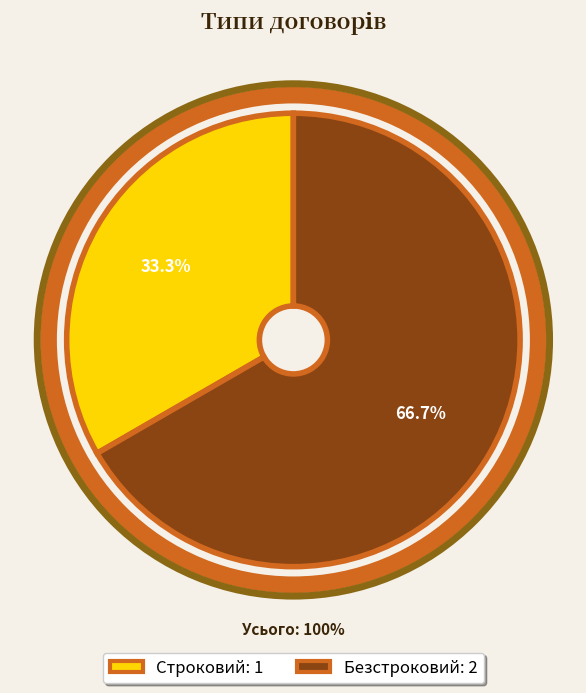

Count the number of slices in the pie.

2